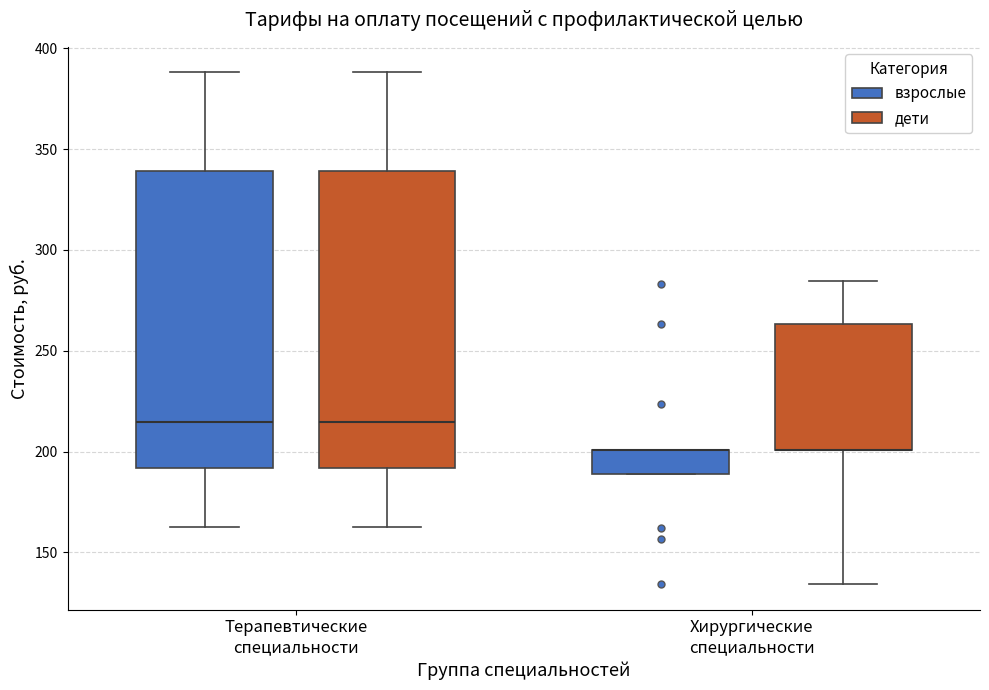

Reading left to right, read every box against the y-axis: the position of its median line, the range the box covers, and the ends of its whiskers. The values are not printed on the chart, so give them approximately, as read against the axis.

Терапевтические специальности (взрослые): median 215, box 190 to 340, whiskers 165 to 390
Терапевтические специальности (дети): median 215, box 190 to 340, whiskers 165 to 390
Хирургические специальности (взрослые): median 200 (drawn on the box's upper edge), box 190 to 200, whiskers 190 to 200
Хирургические специальности (дети): median 200 (drawn on the box's lower edge), box 200 to 265, whiskers 135 to 285